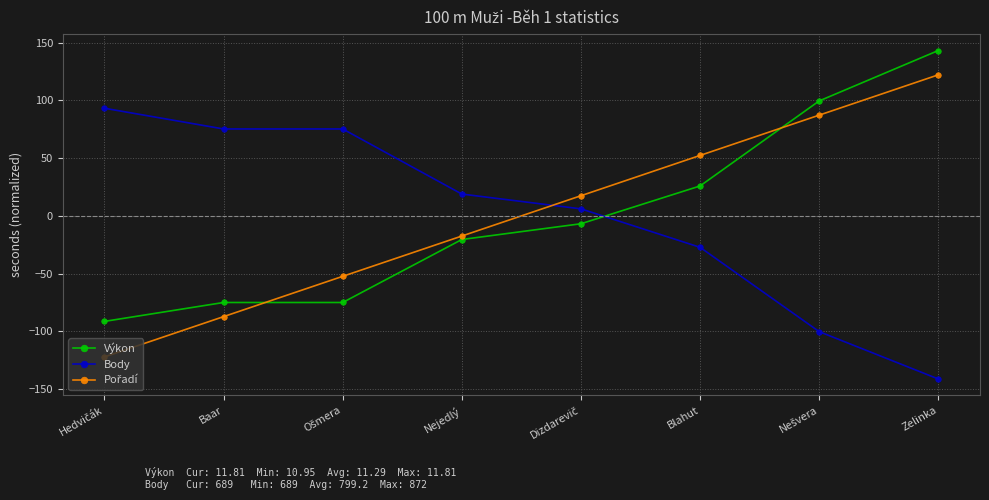

What is the total value across all series at Baar?

-87.0